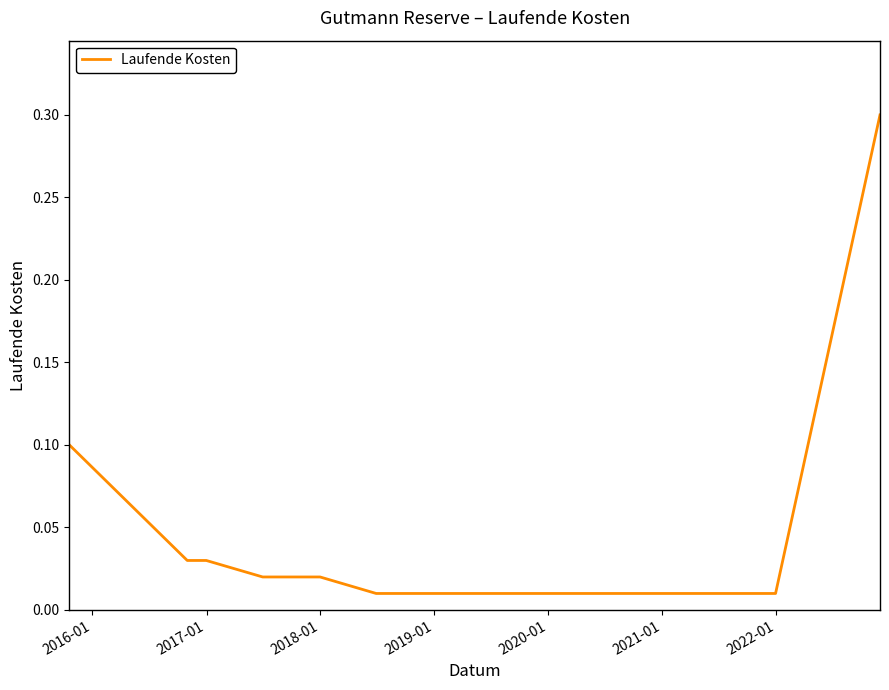

What is the greatest value displayed?

0.3